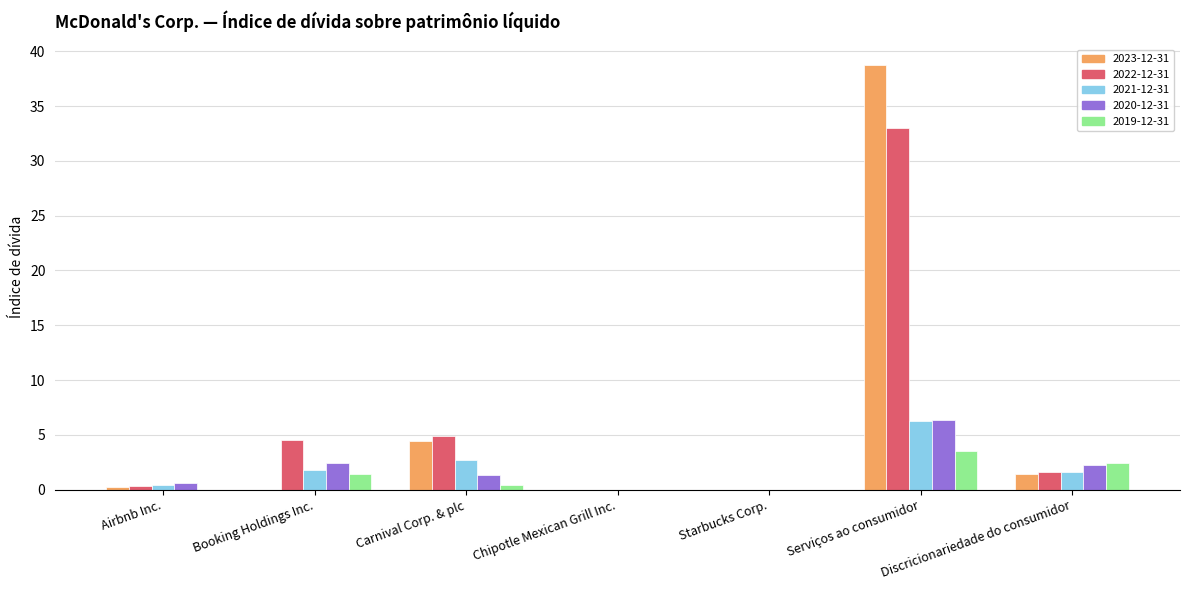

What is the greatest value displayed?

38.7